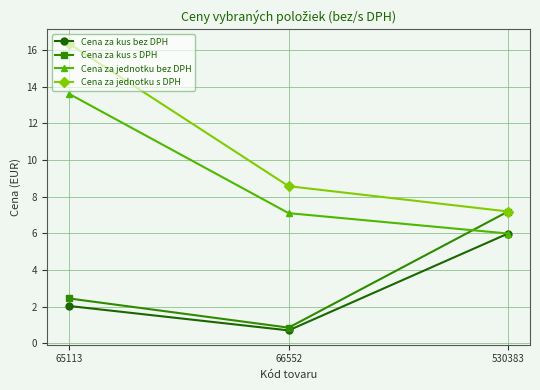

What is the average value of the Cena za kus bez DPH series?

2.9